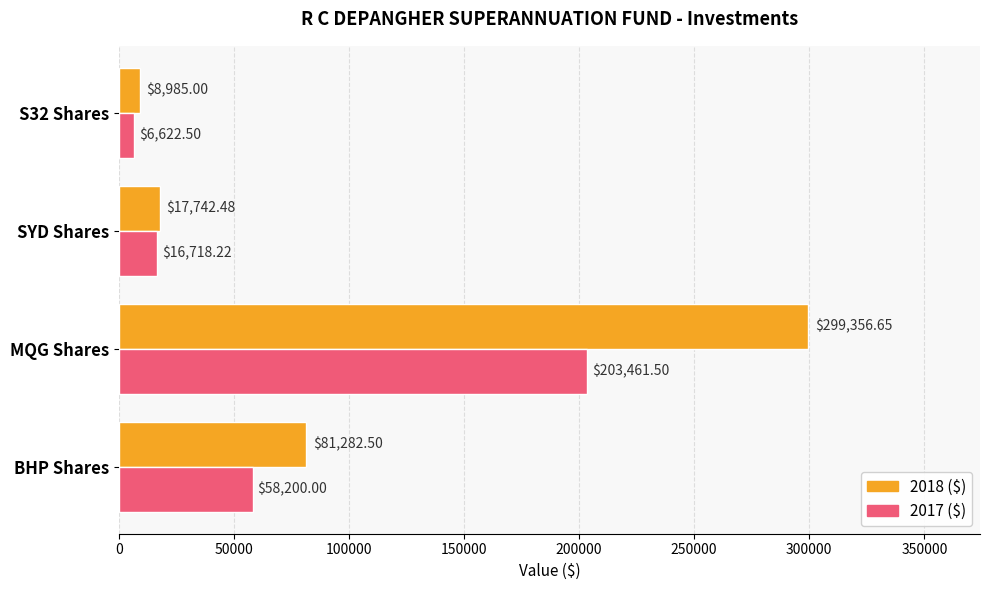

Where is 2017 ($) nearest to the value 105042?

BHP Shares